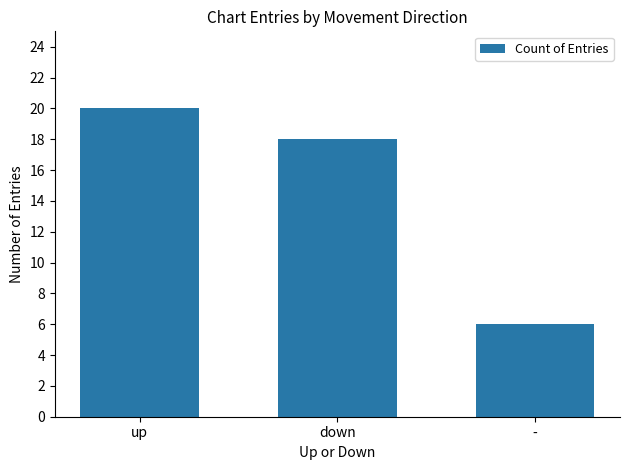

Does the chart contain stacked bars?

No